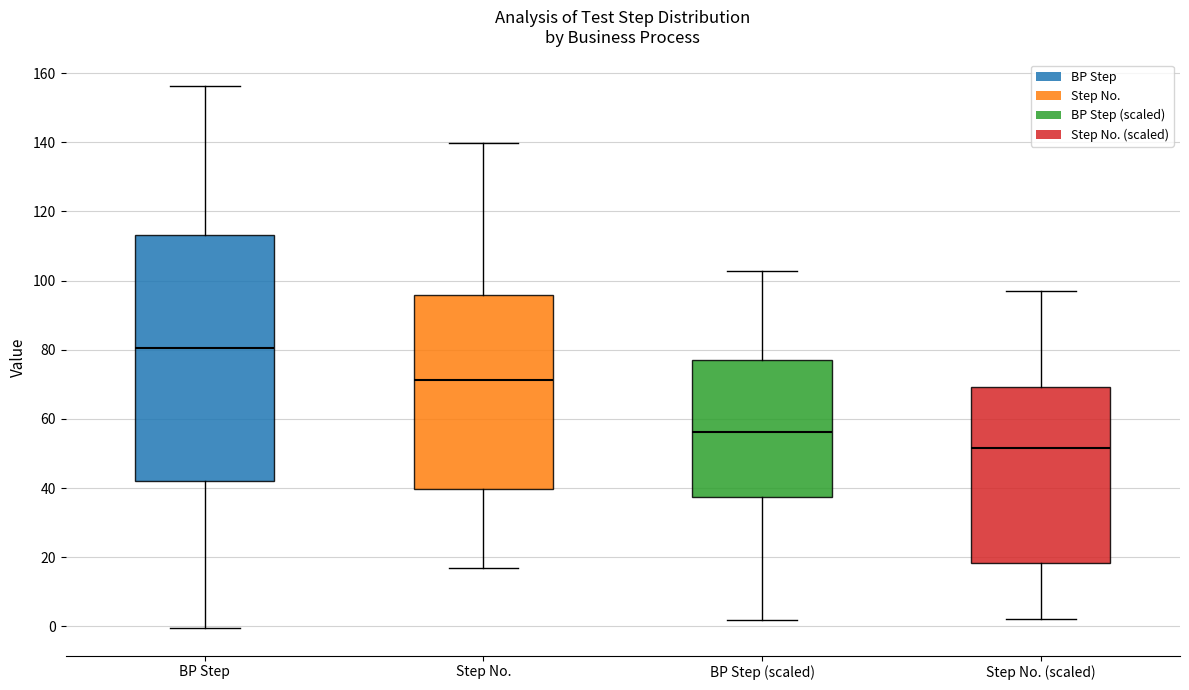

Reading left to right, read every box against the y-axis: the position of its median line, the range the box covers, and the ends of its whiskers. The values are not printed on the chart, so give them approximately, as read against the axis.

BP Step: median 80, box 42 to 114, whiskers 0 to 156
Step No.: median 72, box 40 to 96, whiskers 16 to 140
BP Step (scaled): median 56, box 38 to 78, whiskers 2 to 102
Step No. (scaled): median 52, box 18 to 70, whiskers 2 to 98